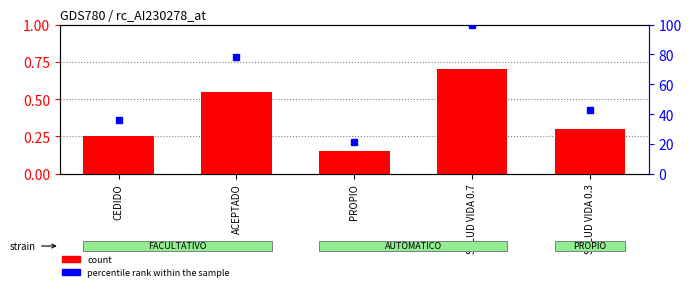

What are all the series names shown in the legend?

count, percentile rank within the sample